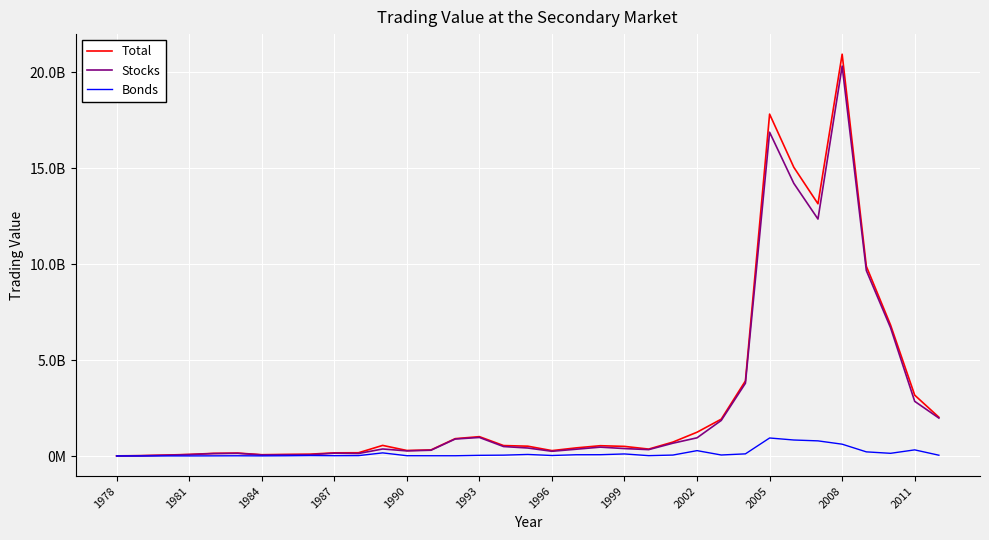

Is this an area chart (filled region under the line)?

No